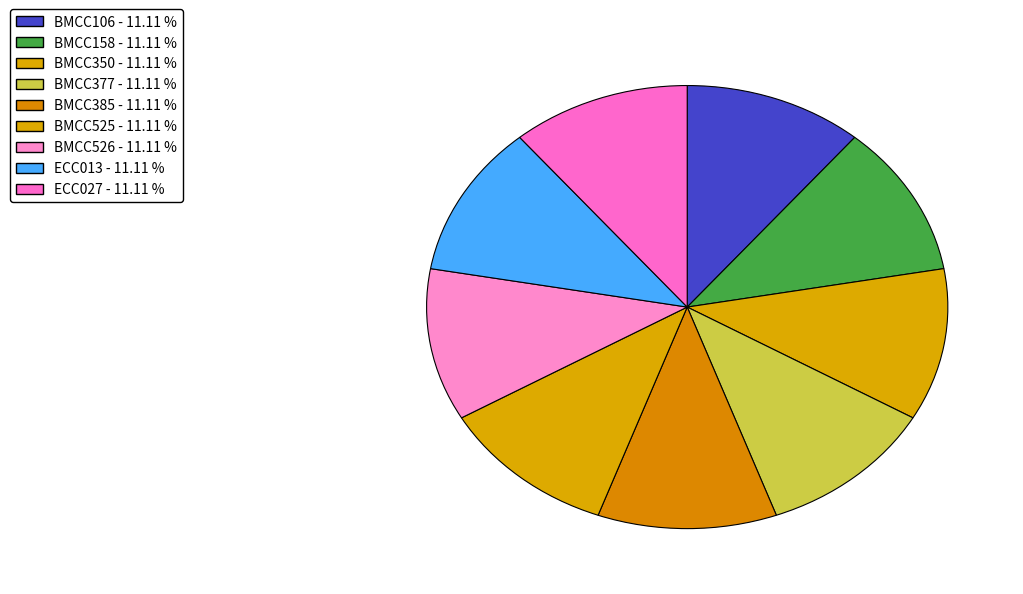

How many segments does this pie chart have?

9